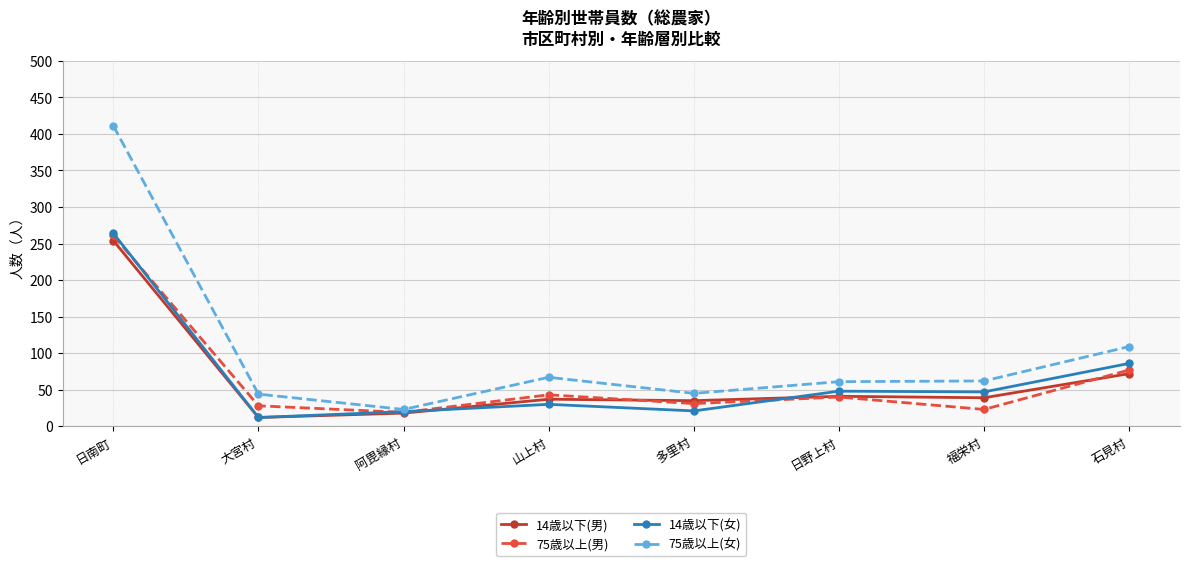

What is the sum of all 14歳以下(男) values?

508